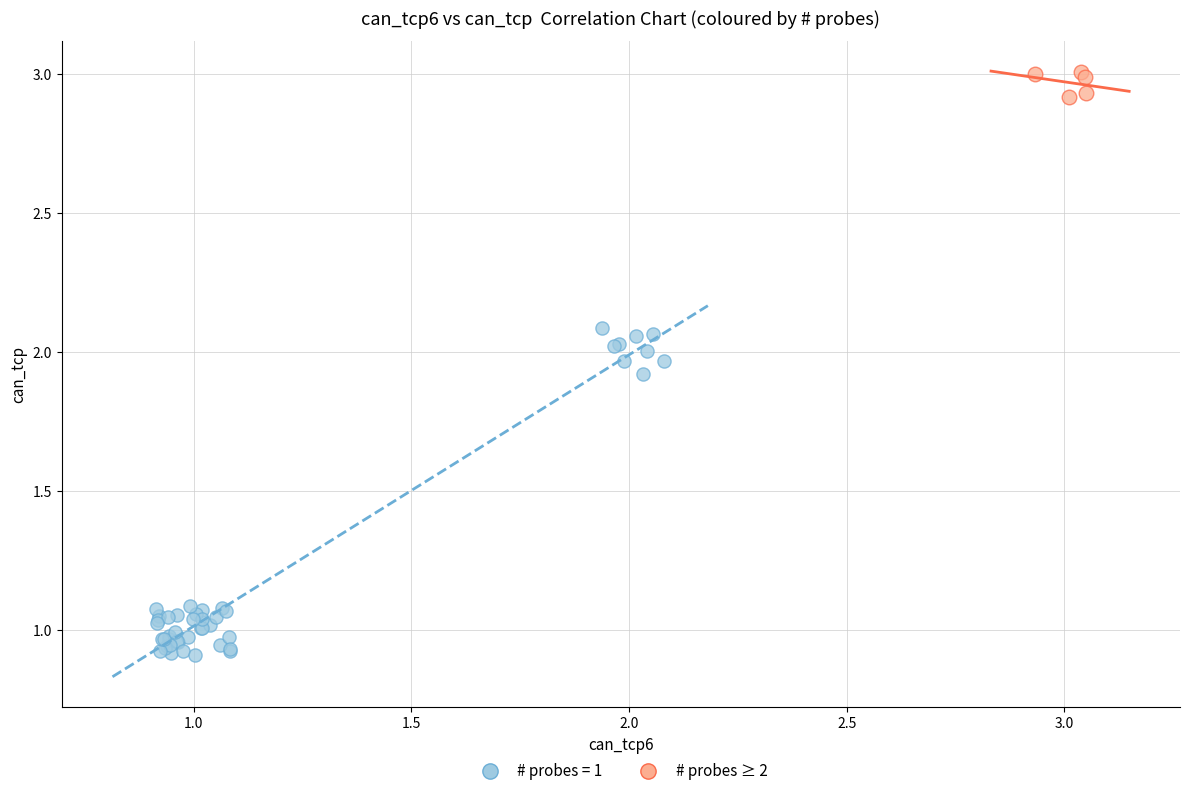

Which series contains the lowest Y value?

# probes = 1